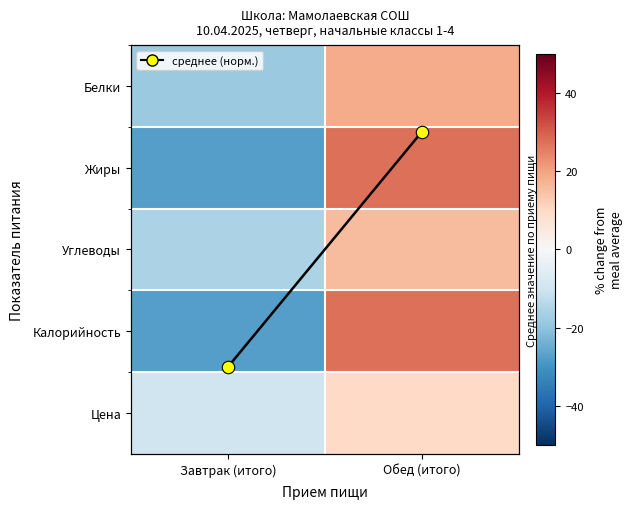

The Калорийность series shows -8.1 at Завтрак (итого). True or false?

False